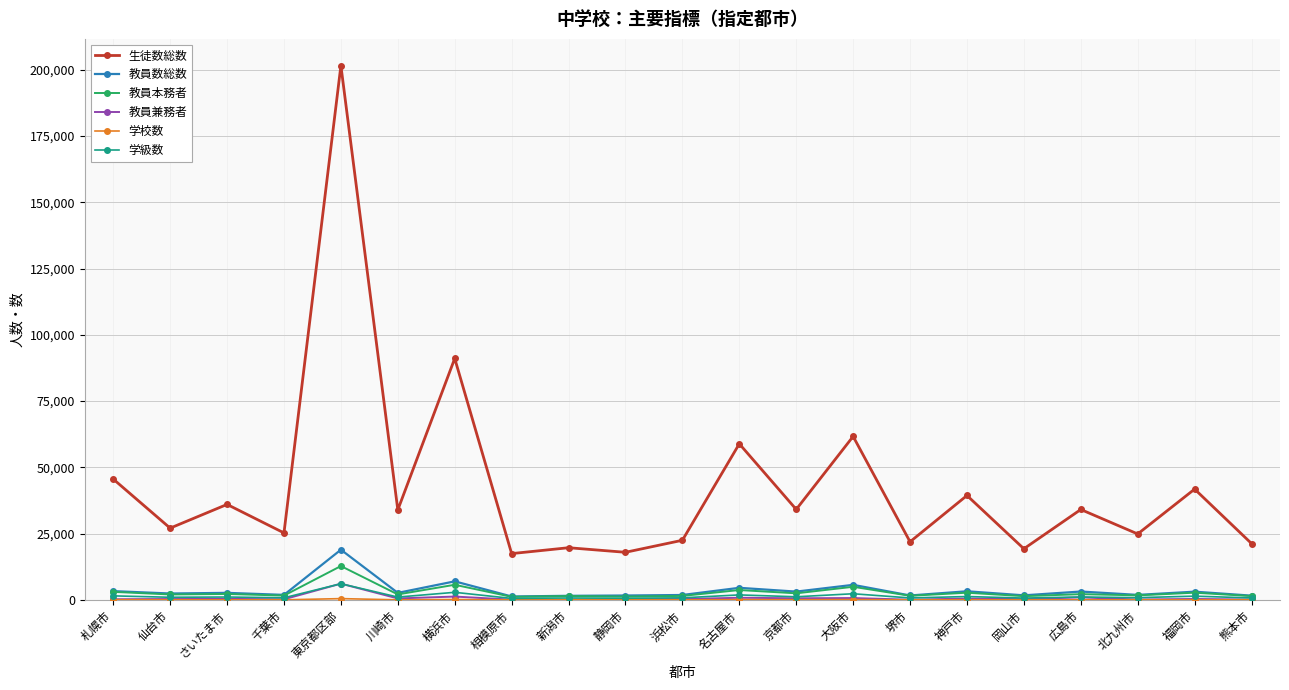

True or false: 生徒数総数 and 教員兼務者 intersect in this chart.

False